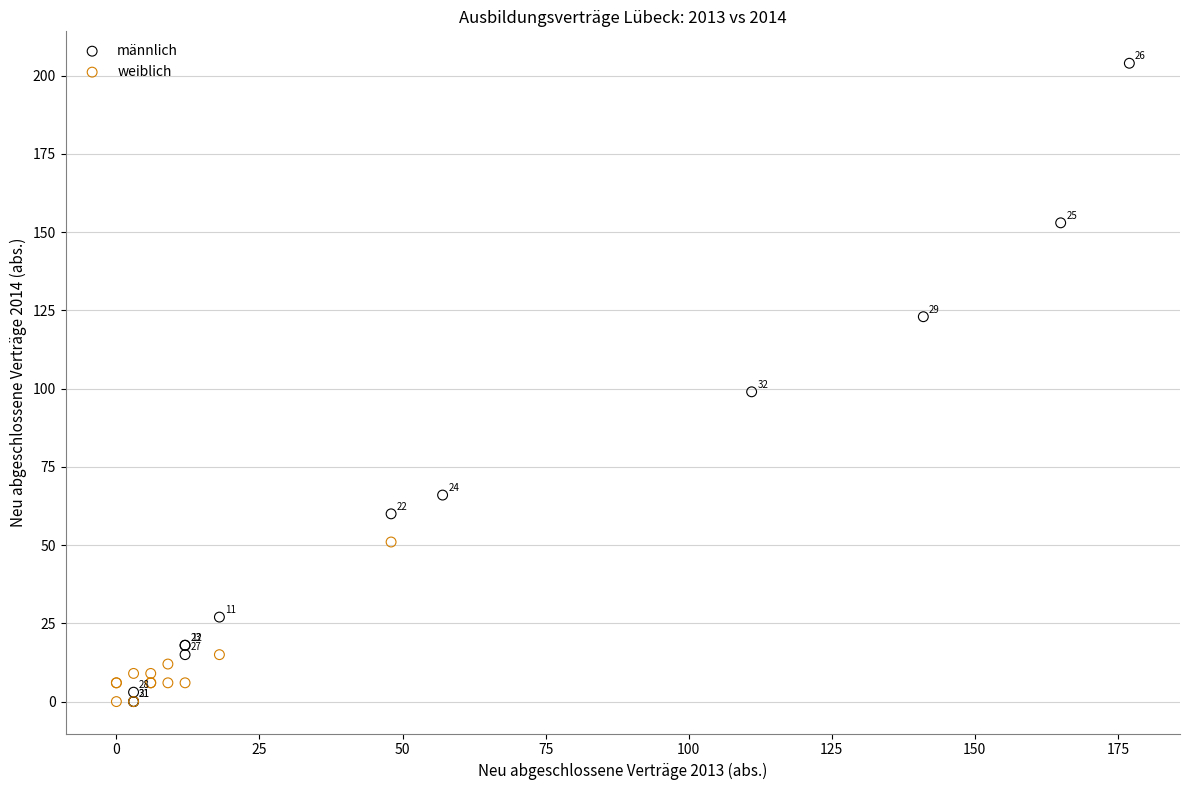

Which series has the largest Y range (max minus min)?

männlich